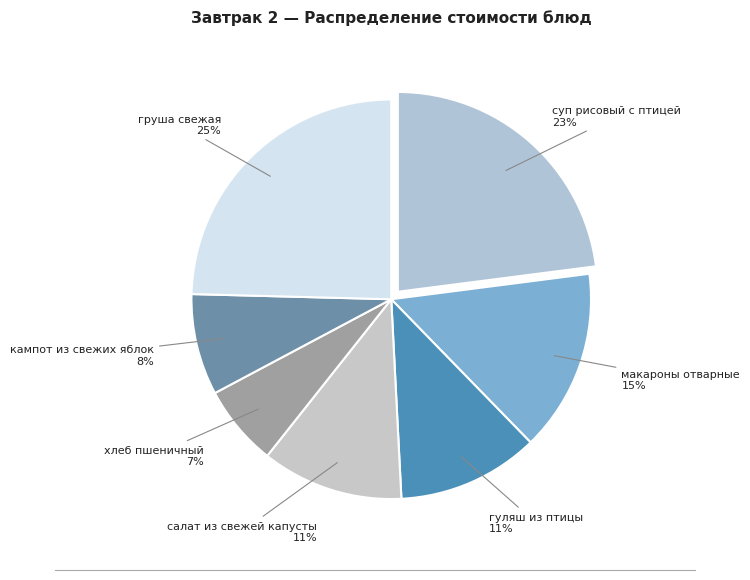

Is it true that салат из свежей капусты is 1% of the pie?

False